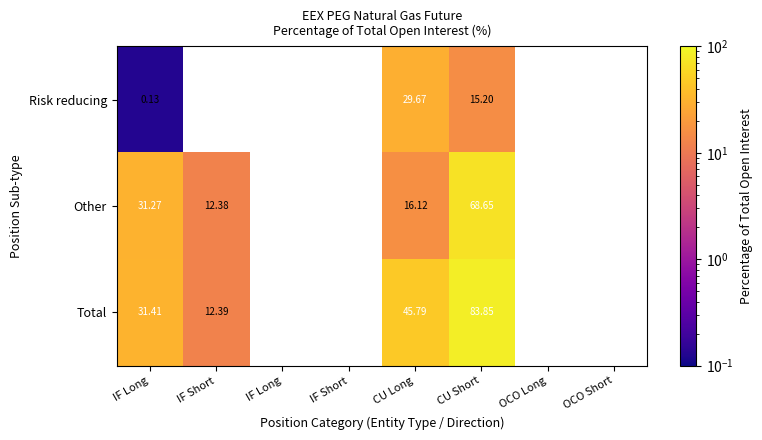

Which series has the widest spread of values?

Total